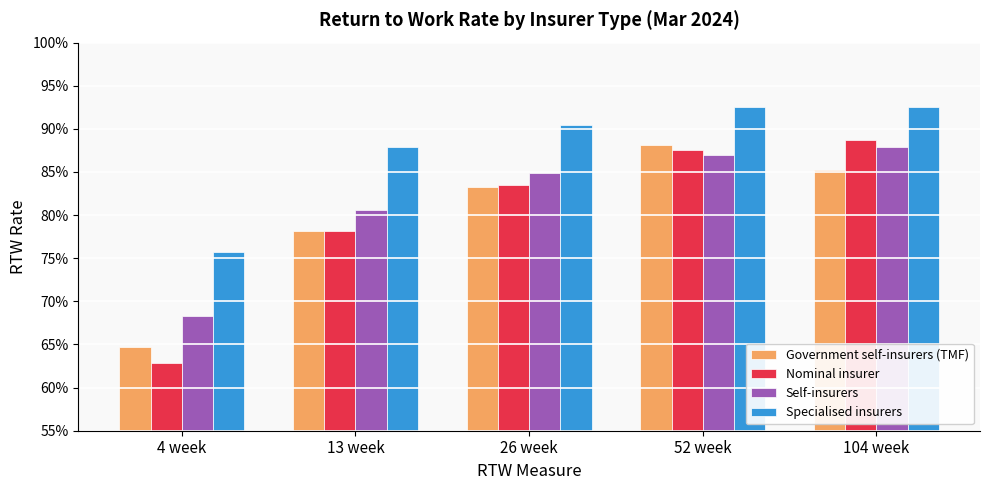

Which category has the lowest value across all series?

4 week